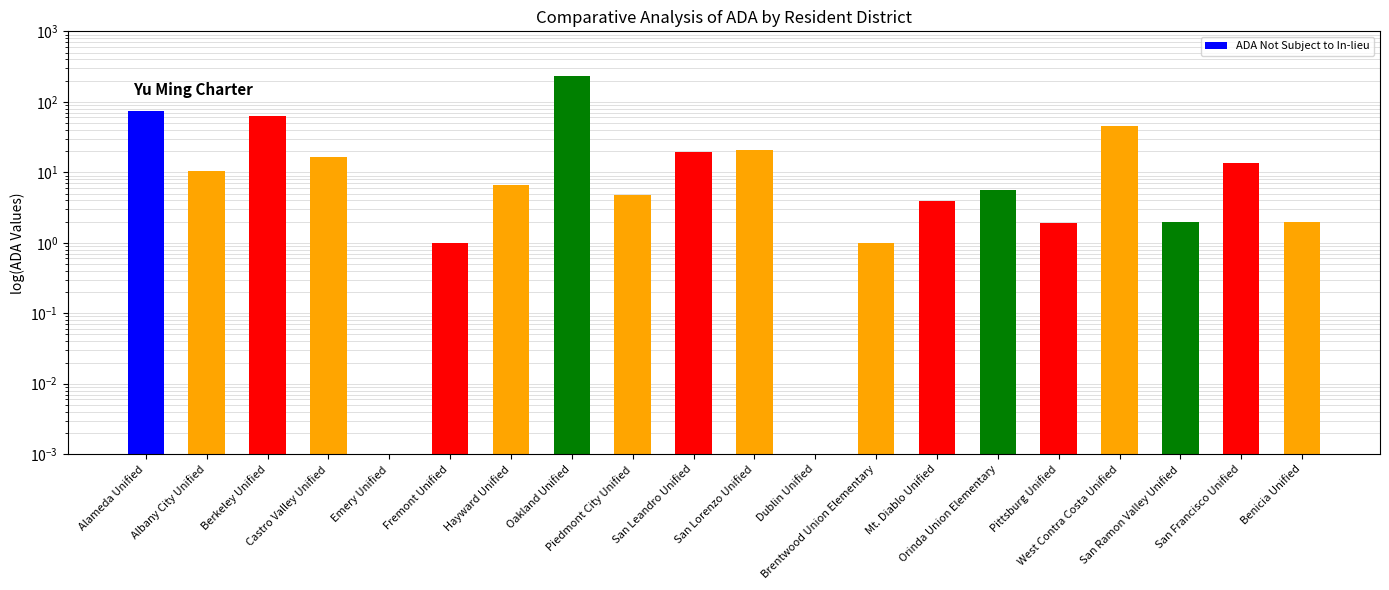

What is the approximate value at West Contra Costa Unified?

44.8